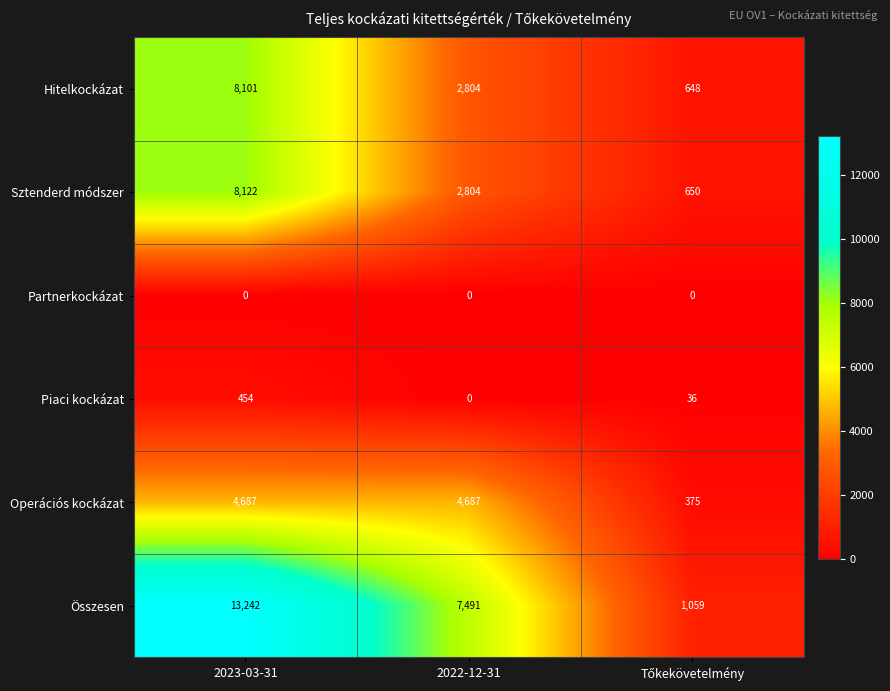

What is the minimum value for Összesen?

1059